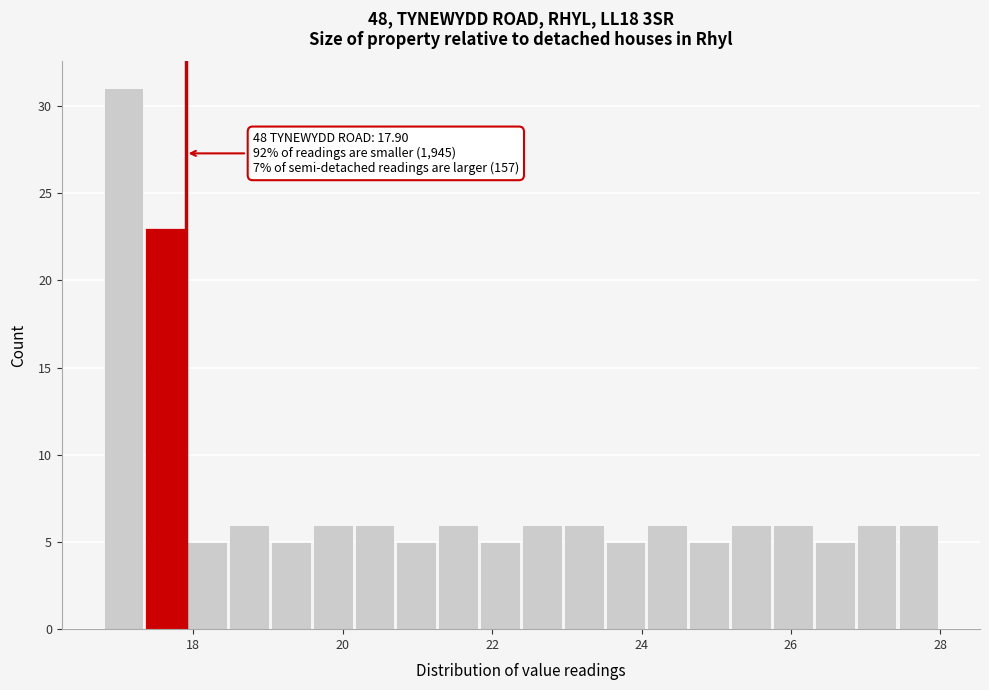

Read against the x-axis, roughly where is the centre of the tallest bar?

17.0